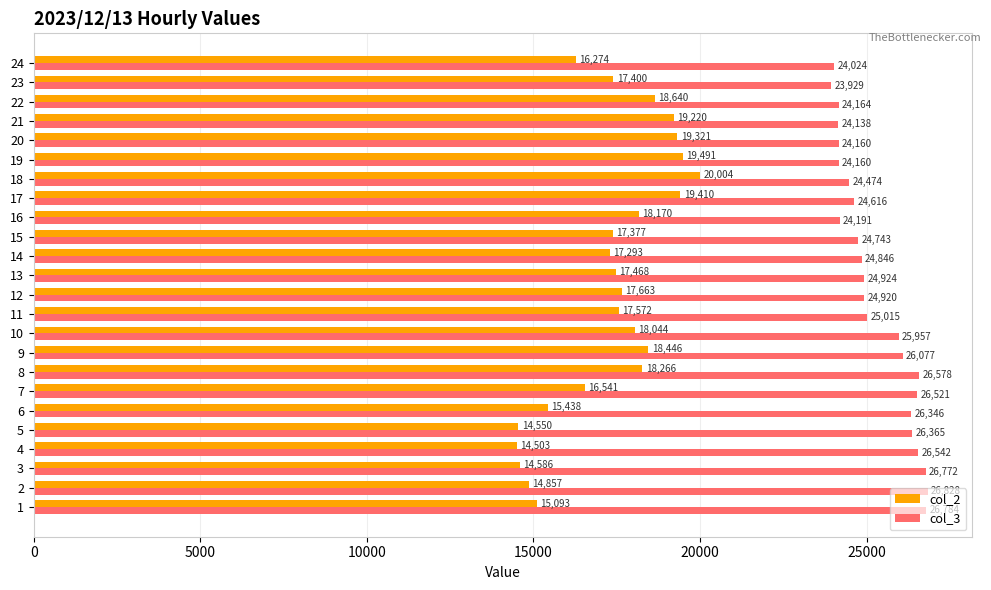

What is the smallest value displayed?

14503